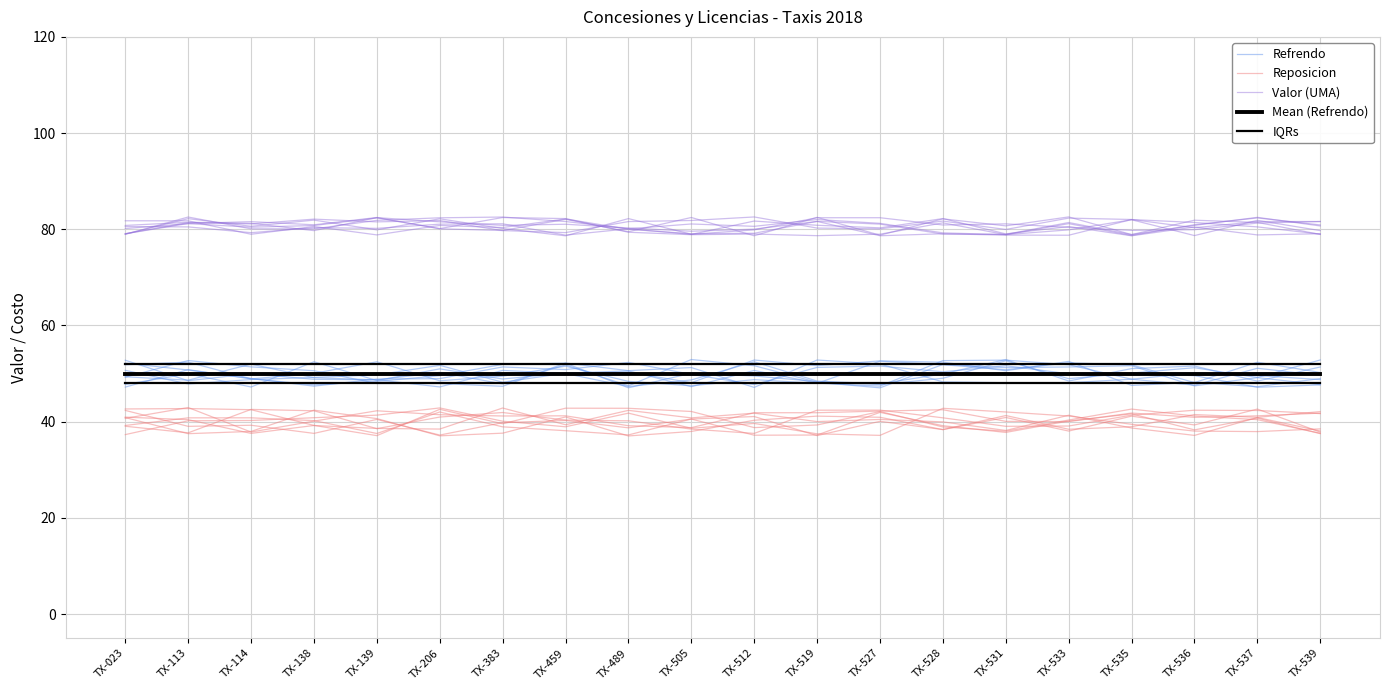

List the series in order of their peak value, lowest first.

Reposicion, Mean (Refrendo), IQRs, Refrendo, Valor (UMA)